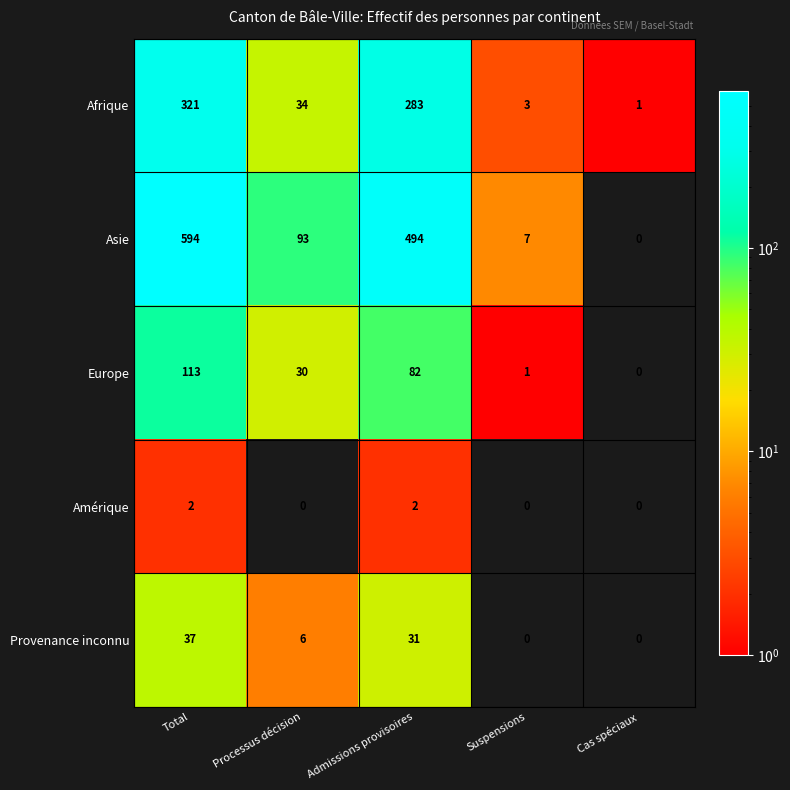

At Admissions provisoires, list the series in order from smallest to largest.

Amérique, Provenance inconnu, Europe, Afrique, Asie